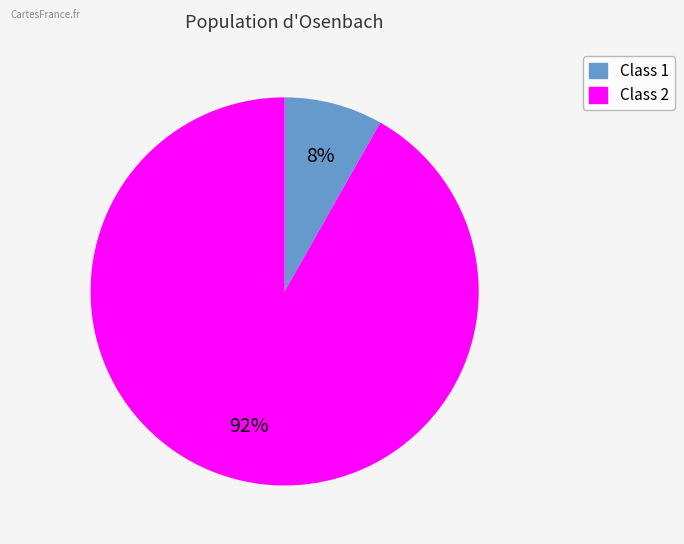

What percentage is the Class 2 slice, to the nearest percent?

92%